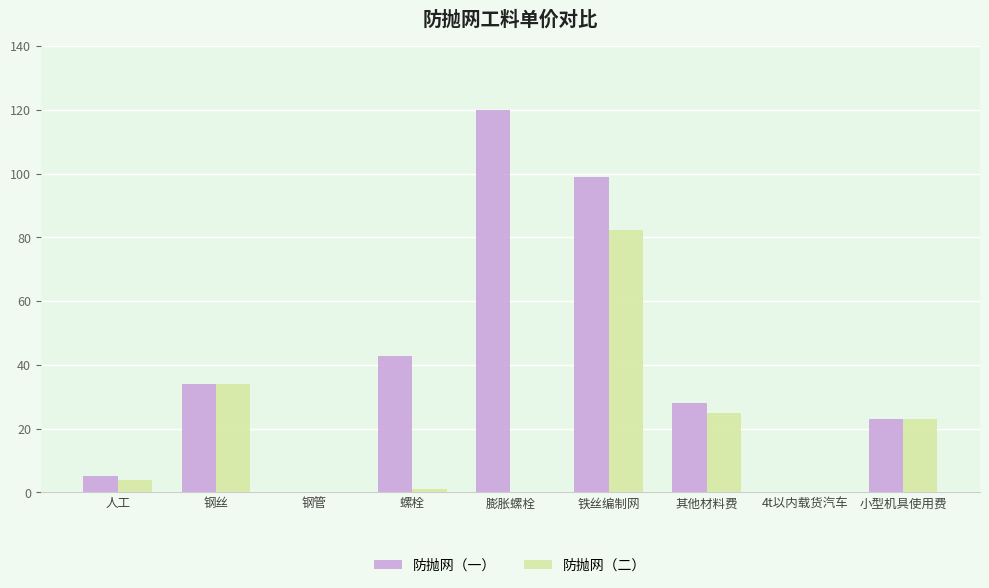

Read the 防抛网（二） value at 其他材料费.

25.0